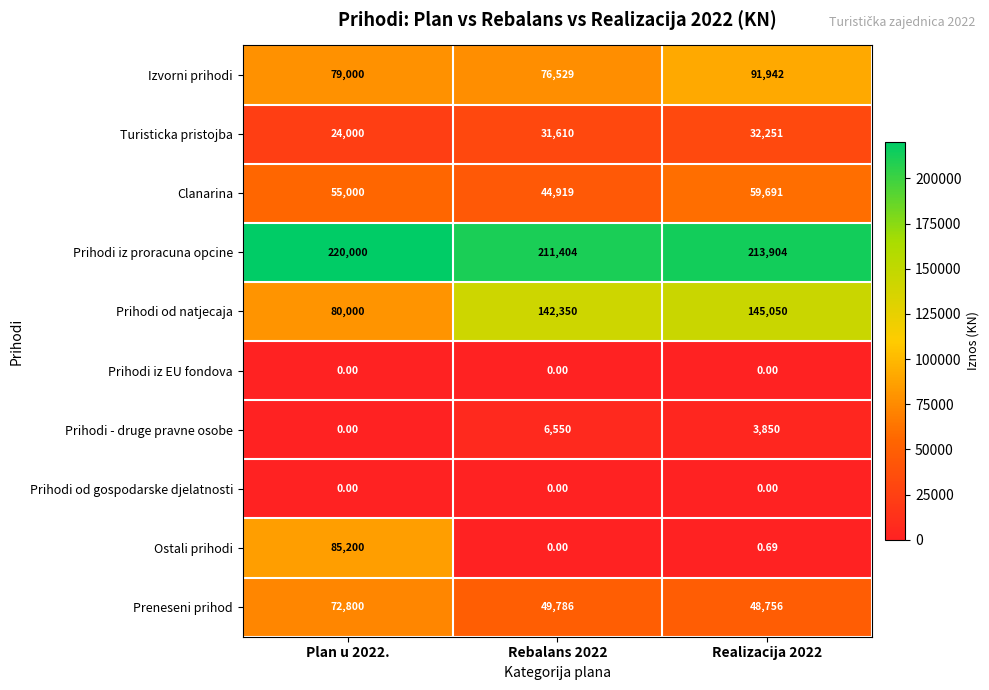

Between Plan u 2022. and Rebalans 2022, which series saw the biggest shift?

Ostali prihodi